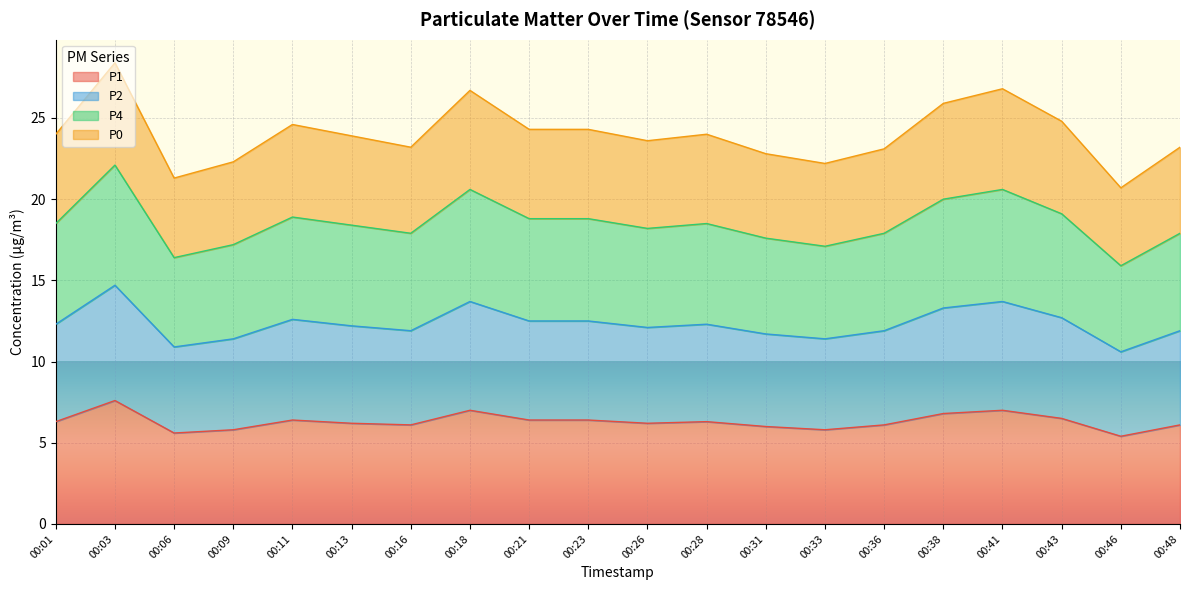

Read the P4 value at 00:09.

17.2